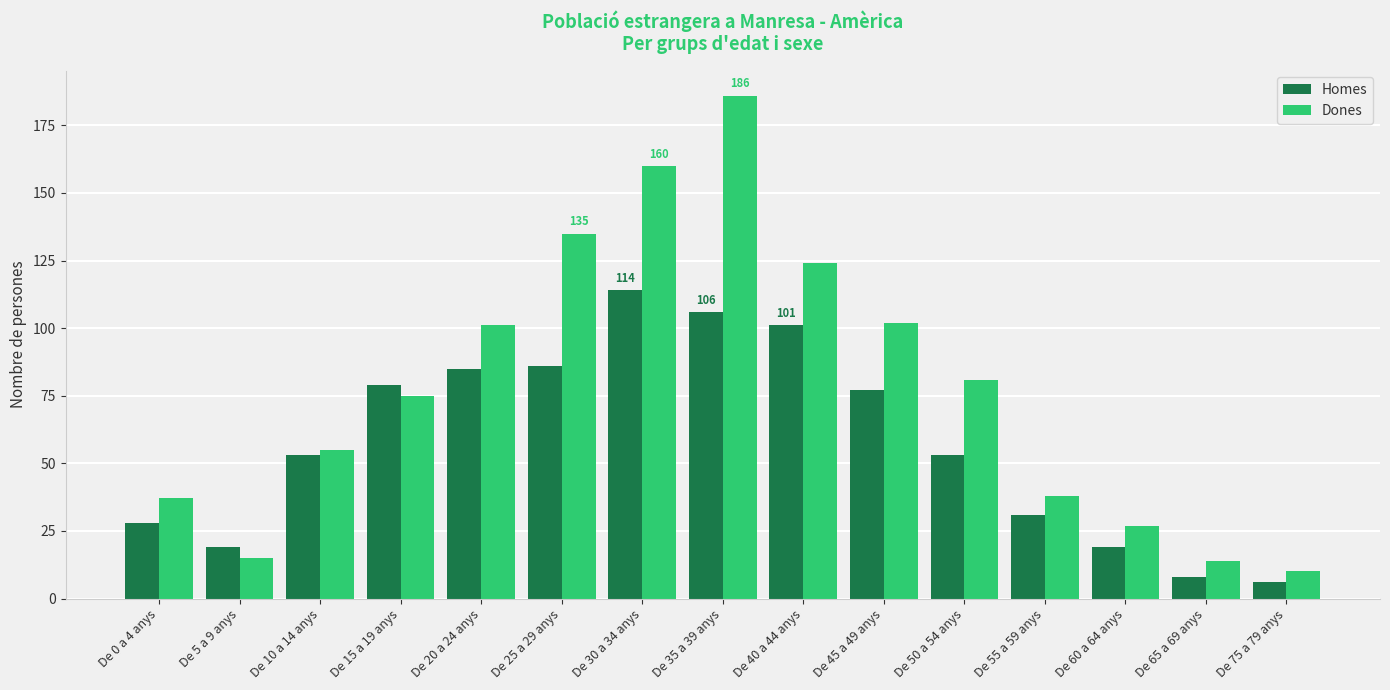

Which series has the widest spread of values?

Dones